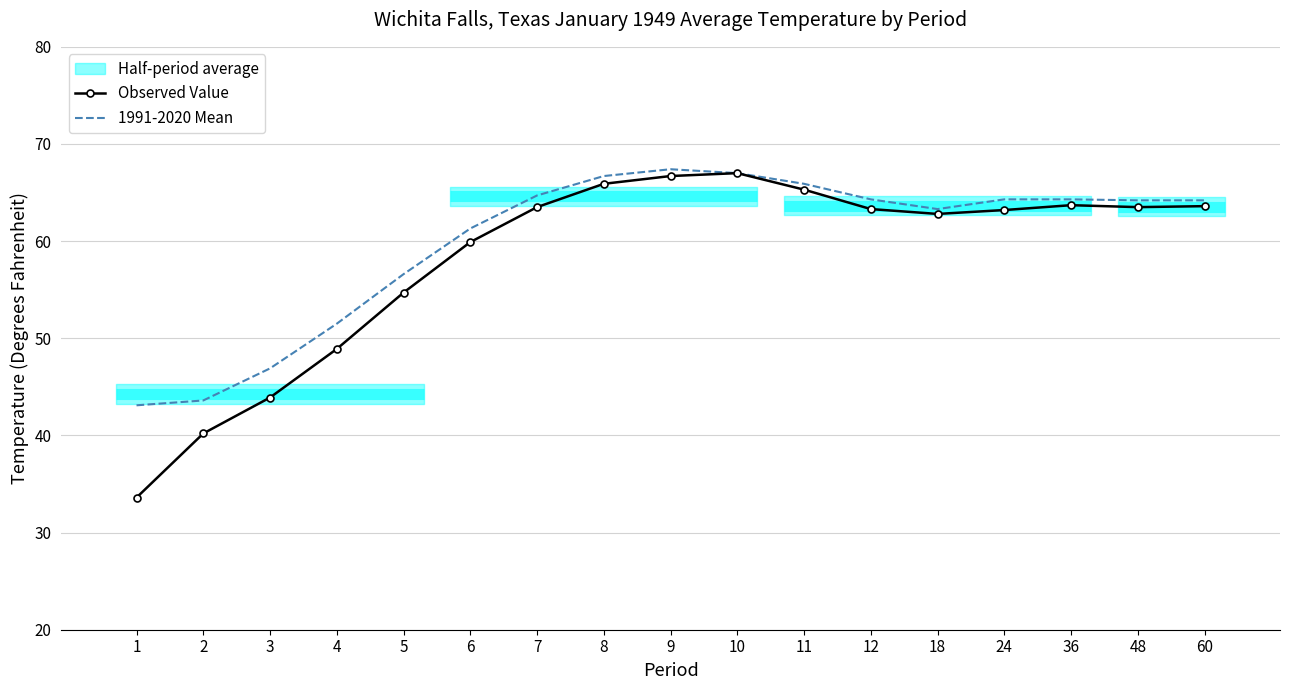

List the series in order of their overall mean, lowest first.

Observed Value, 1991-2020 Mean